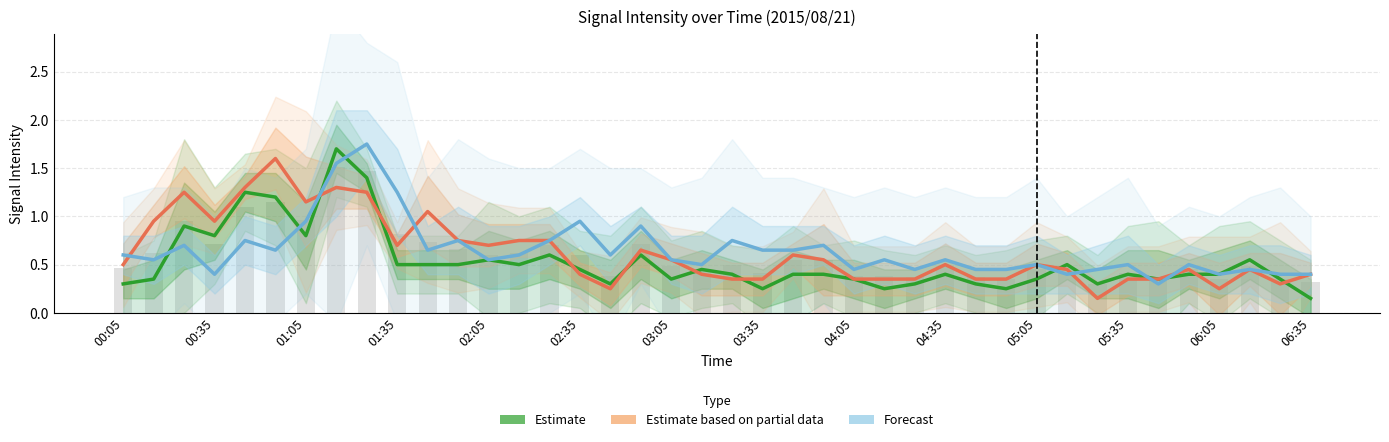

What is the sum of all Estimate values?

21.1